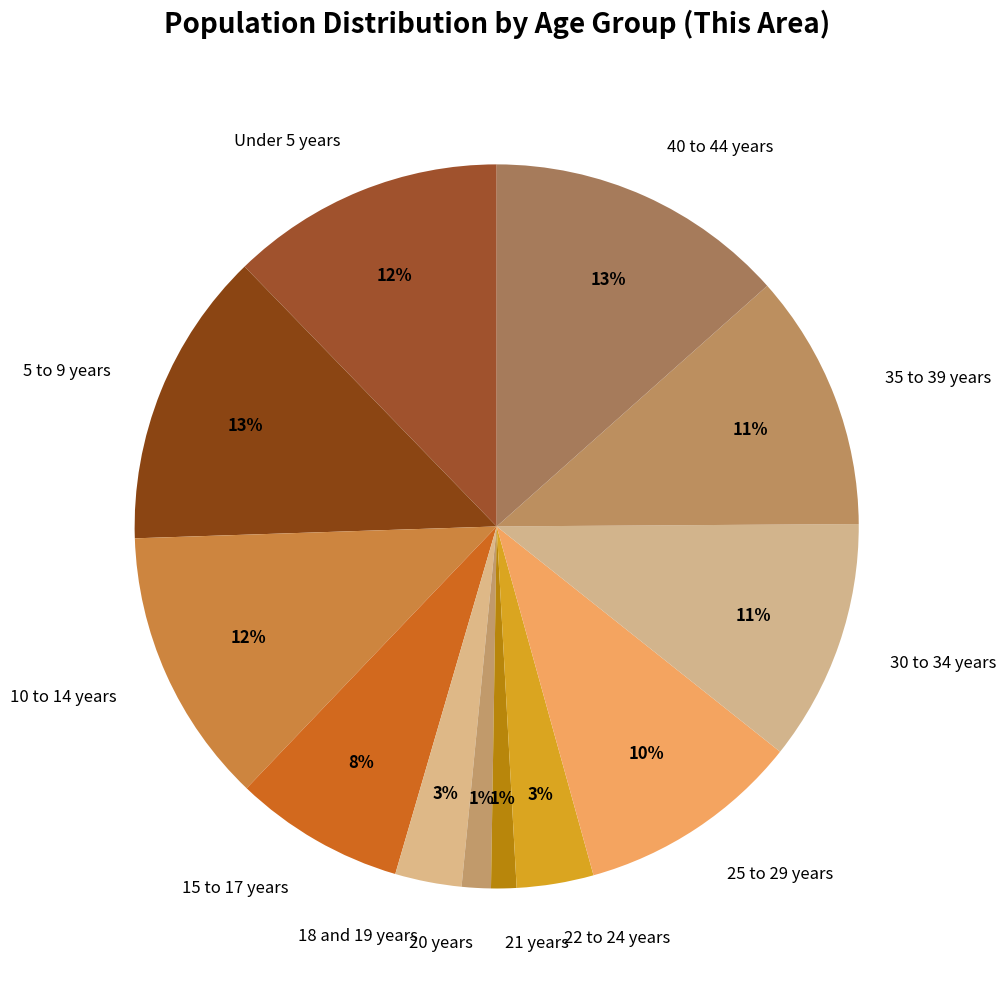

Combined, do Under 5 years and 18 and 19 years account for over 50%?

No